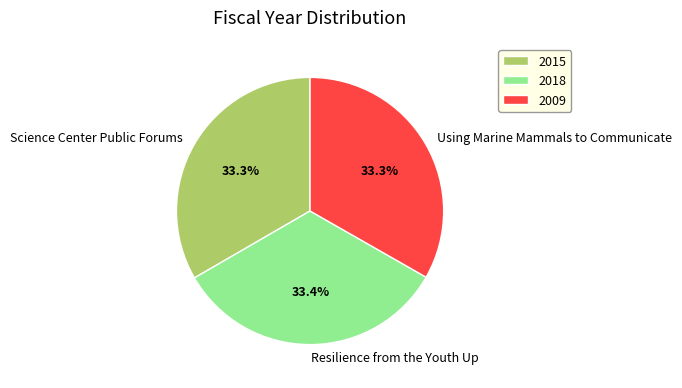

Is the sum of Science Center Public Forums and Resilience from the Youth Up greater than half?

Yes